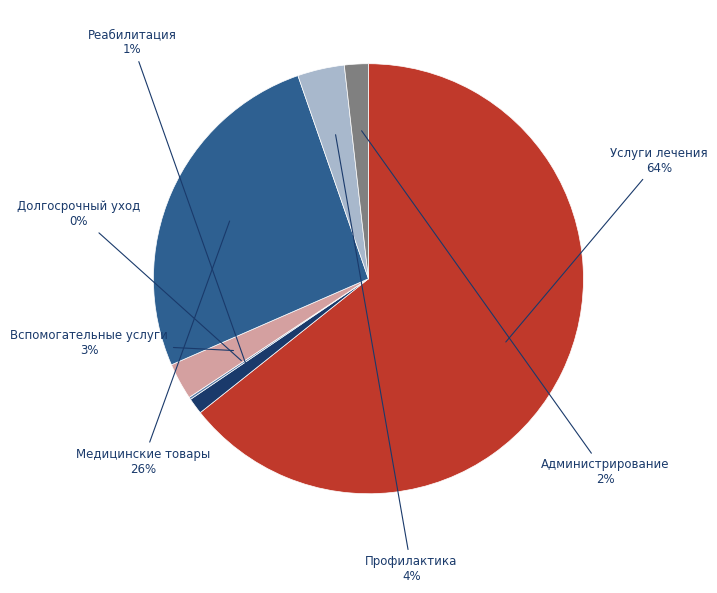

Is there a majority slice in this chart?

Yes